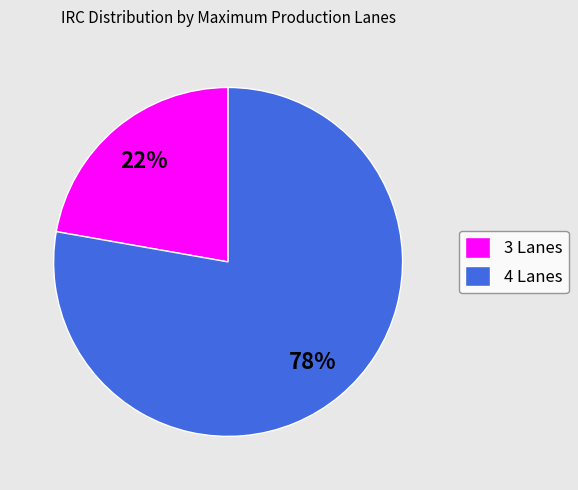

Rank the categories by value from lowest to highest.

3 Lanes, 4 Lanes